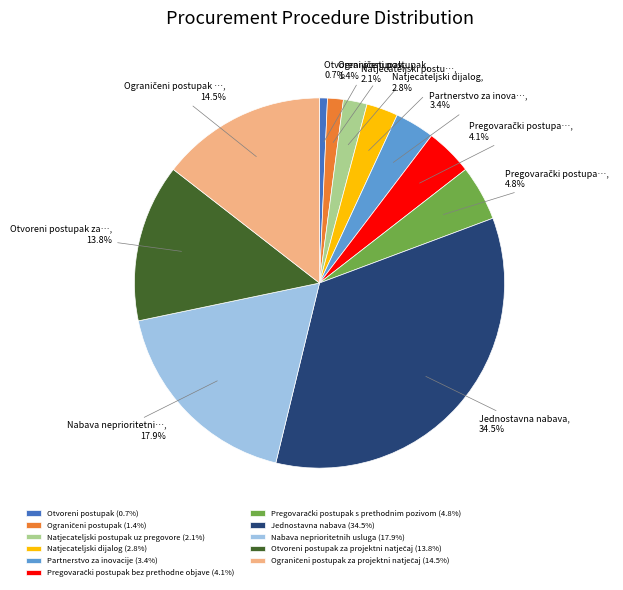

Is there a majority slice in this chart?

No